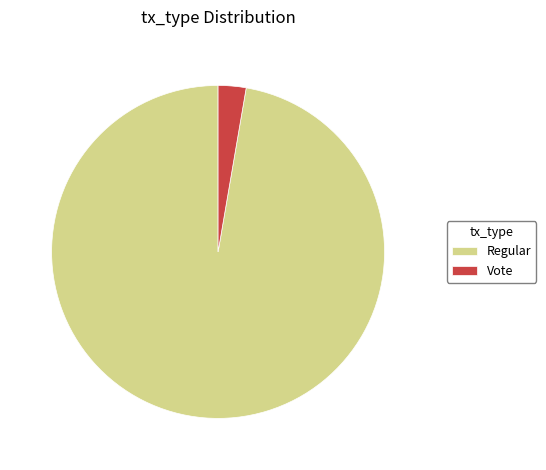

Rank the categories by value from highest to lowest.

Regular, Vote